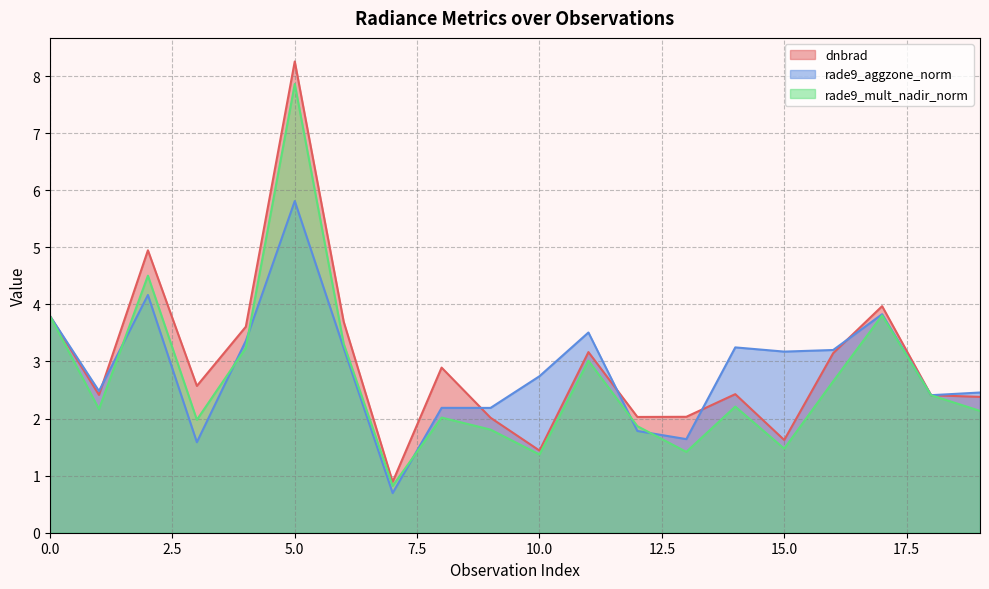

Does the chart have visible grid lines?

Yes